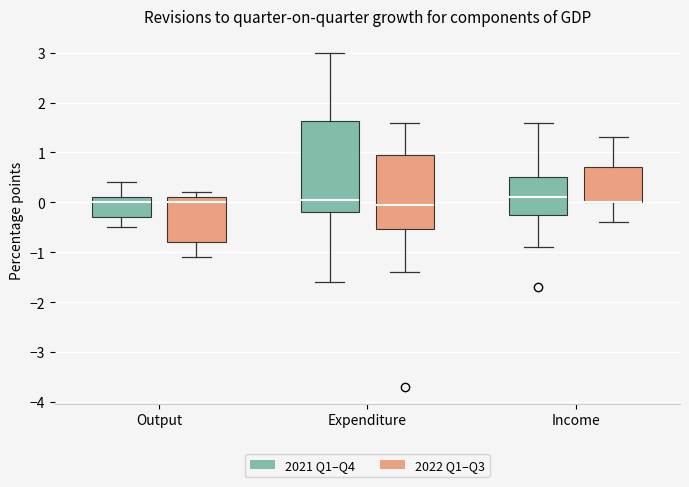

Where does the upper whisker of the box for Output (2021 Q1–Q4) end on the y-axis? The values are not printed on the chart, so give them approximately, as read against the axis.

0.4